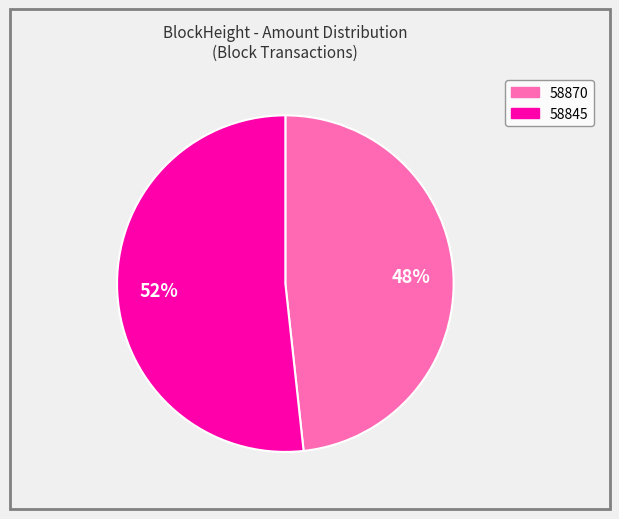

The 58870 slice represents 48% of the pie. True or false?

True